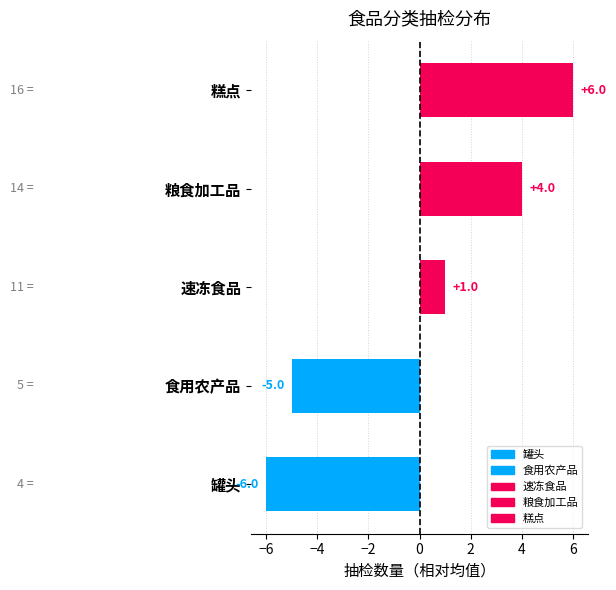

The value at 食用农产品 is -5. True or false?

True